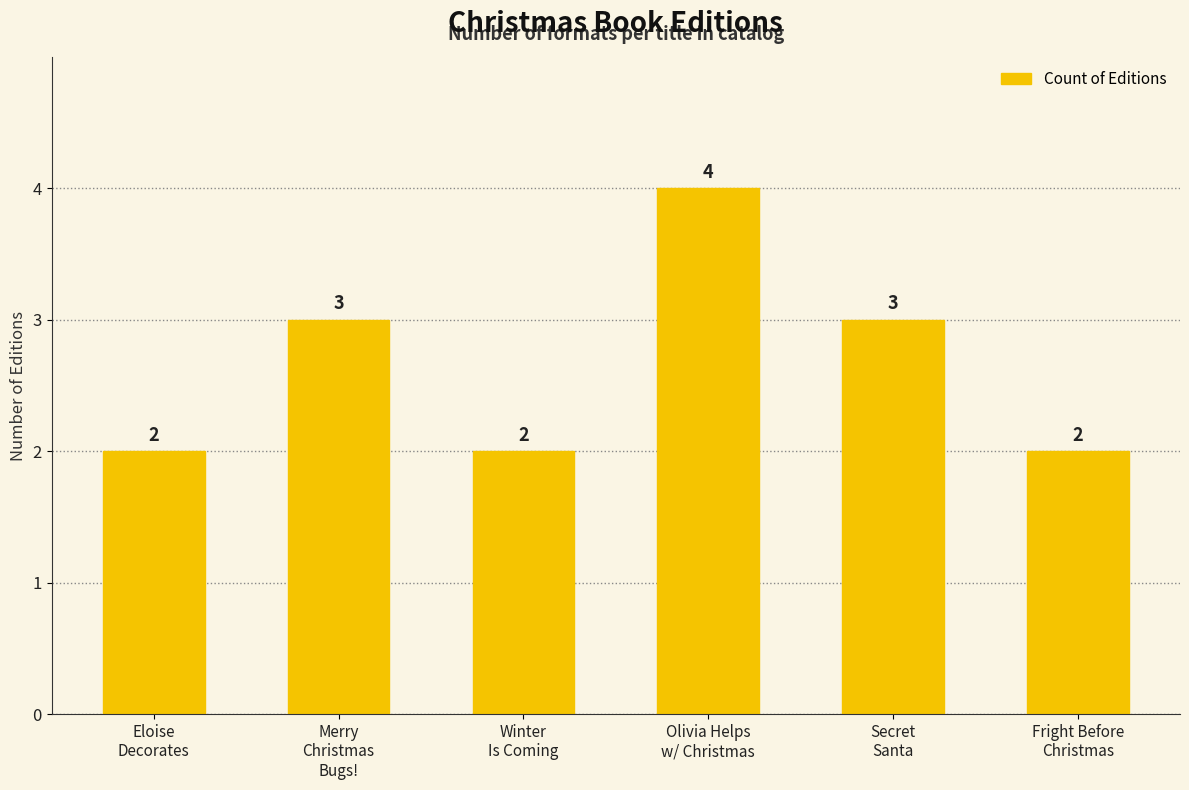

Count the values in the range 2 to 3.

5